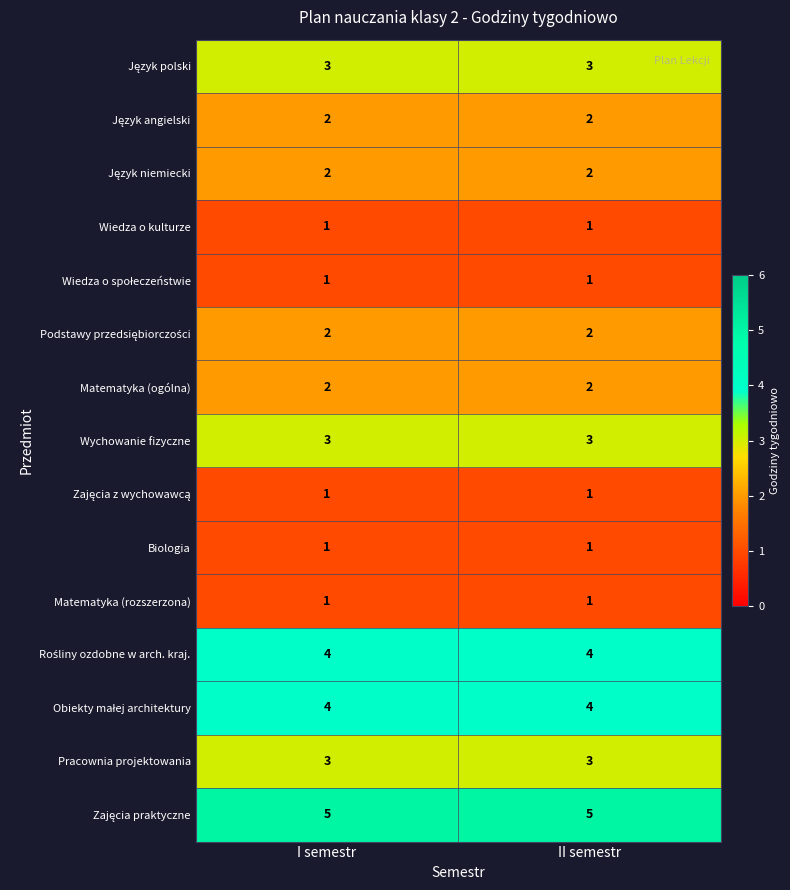

What is the difference between the highest and lowest values at II semestr?

4